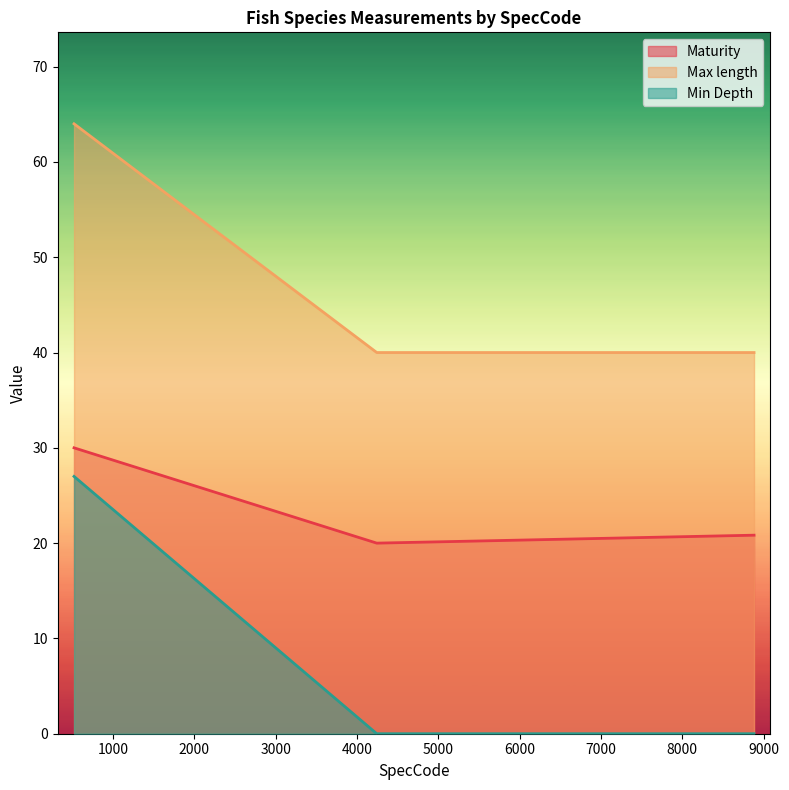

List the series in order of their peak value, lowest first.

Min Depth, Maturity, Max length